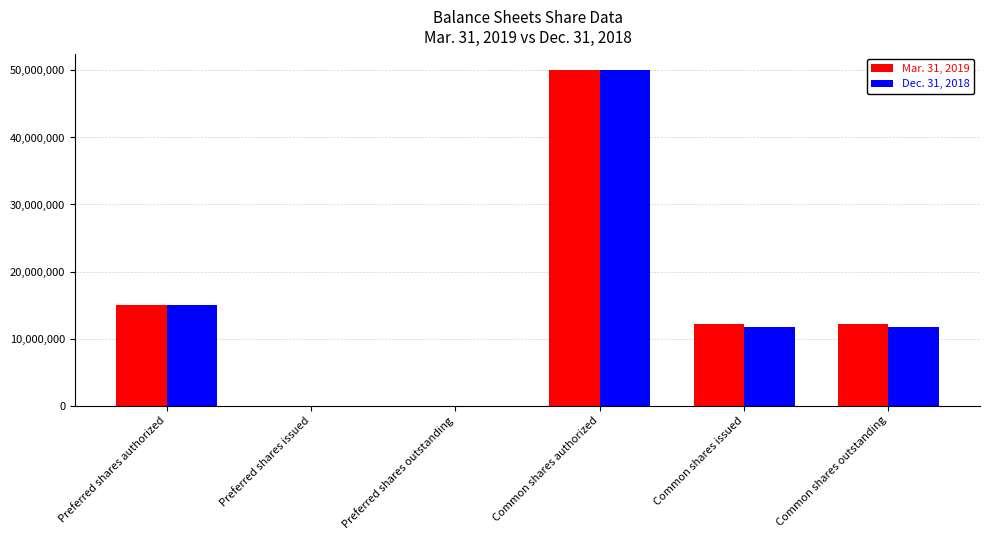

At which category does the chart reach its peak across all series?

Common shares authorized